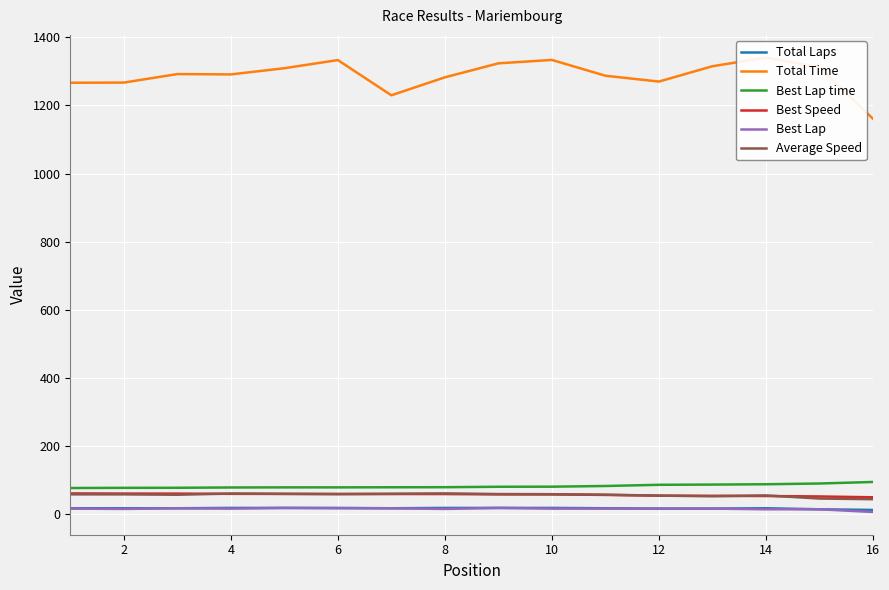

At which category does Best Lap reach its first local valley?

2